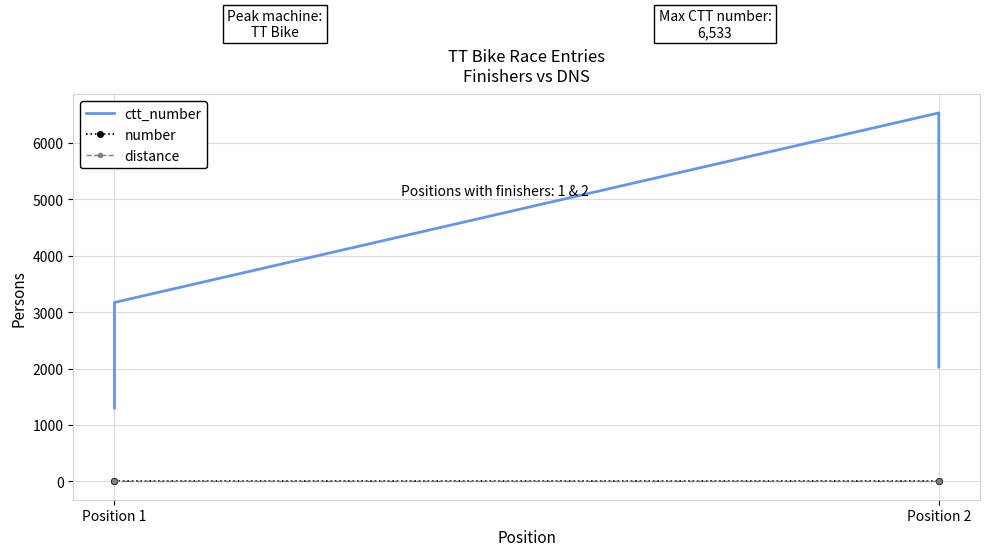

What position from the left is Position 1?

1